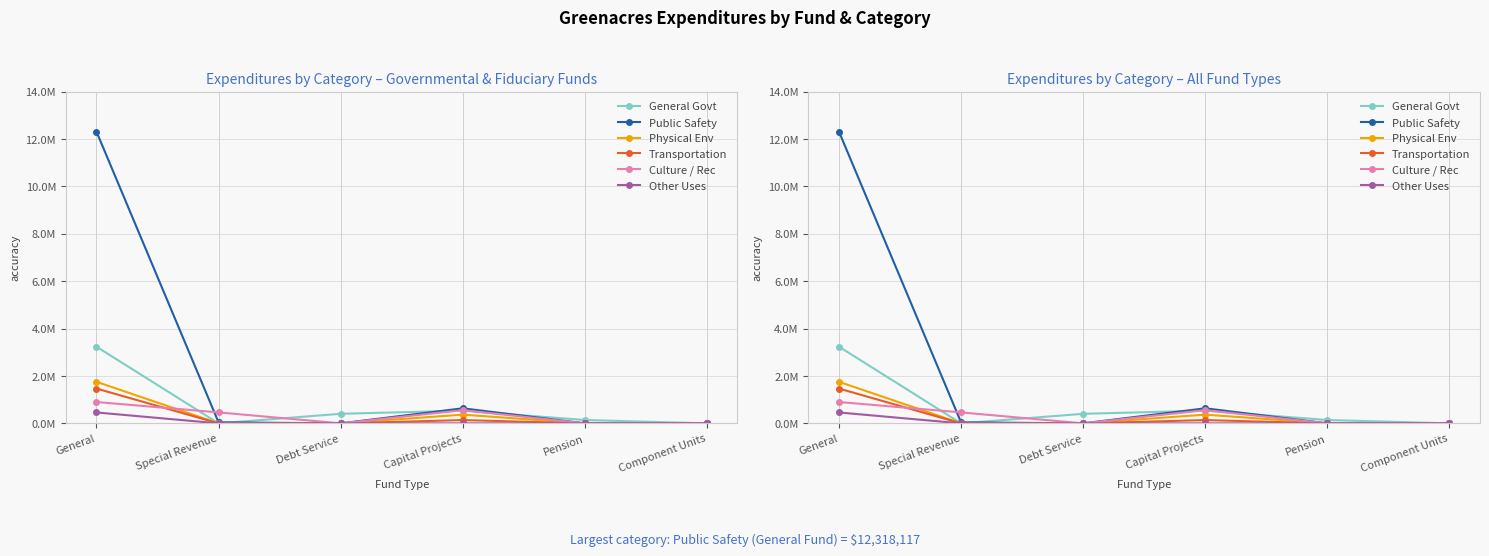

Is the value of Physical Env at Special Revenue greater than the value of Culture / Rec at Pension?

No